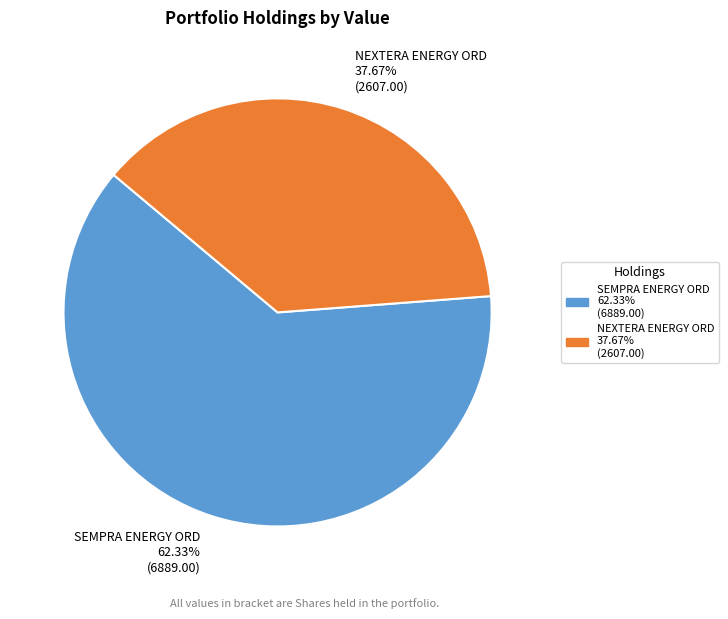

To the nearest percent, what percentage of the pie is SEMPRA ENERGY ORD?

62%